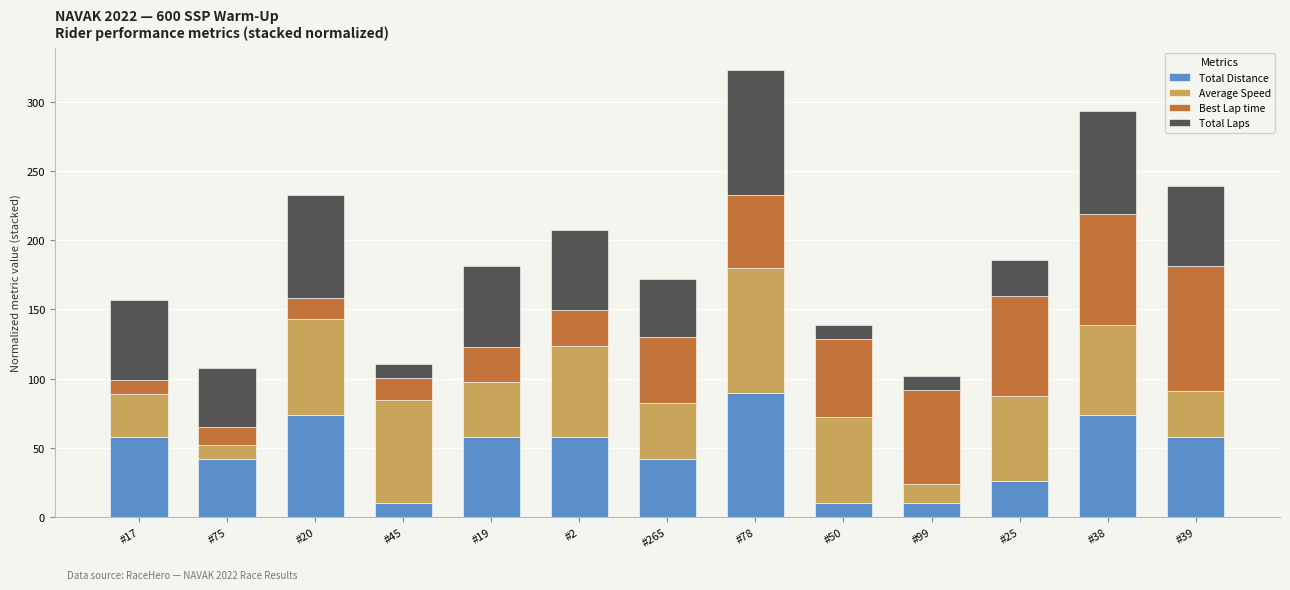

At which category is the sum across all series the highest?

#78